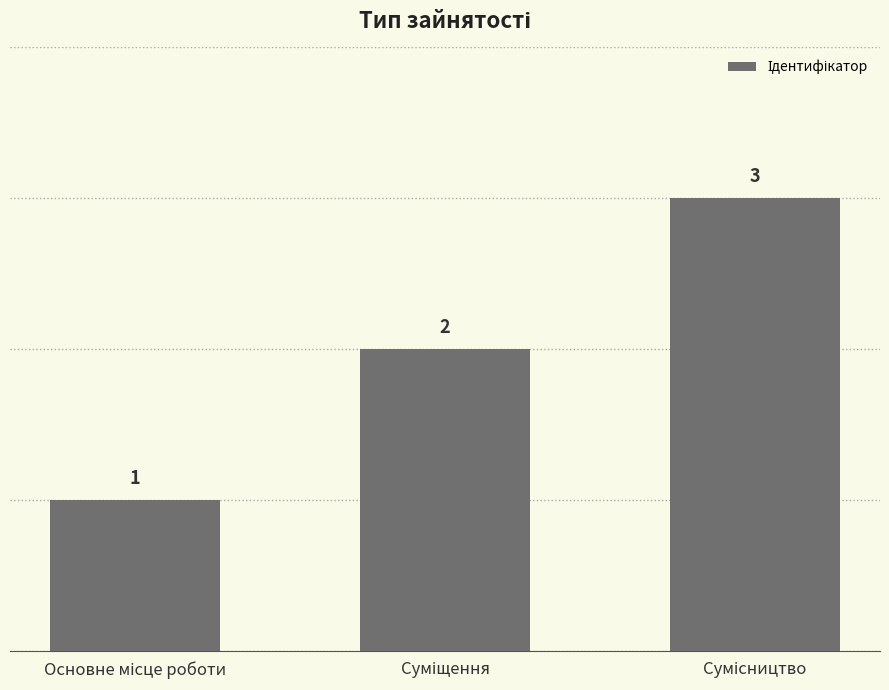

Count the values in the range 1 to 3.

3